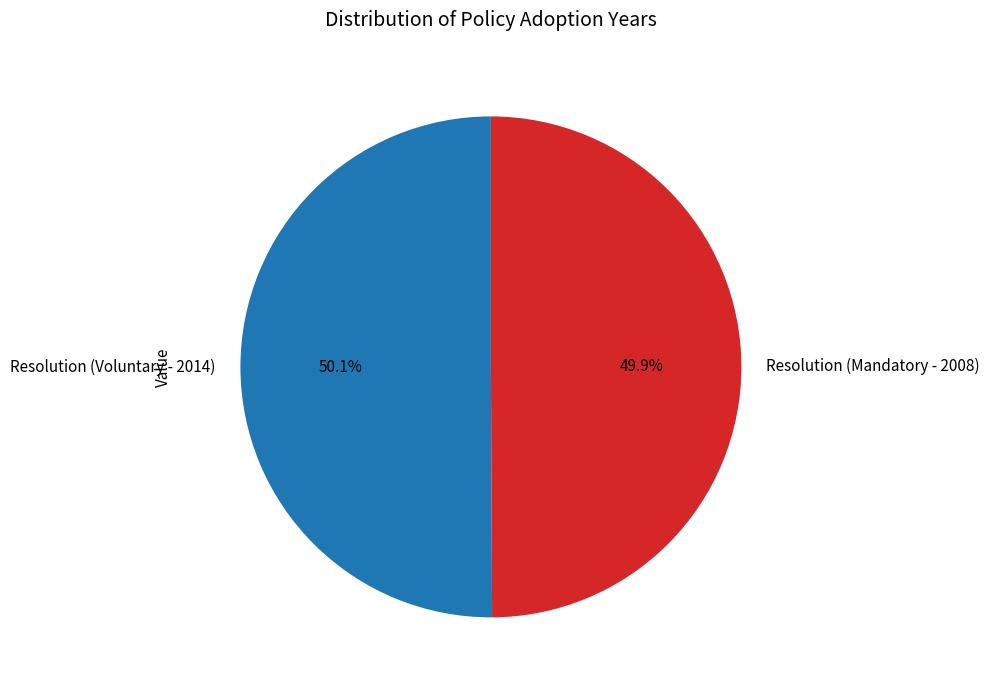

What is the ratio of the value at Resolution (Voluntary - 2014) to the value at Resolution (Mandatory - 2008)?

1.0